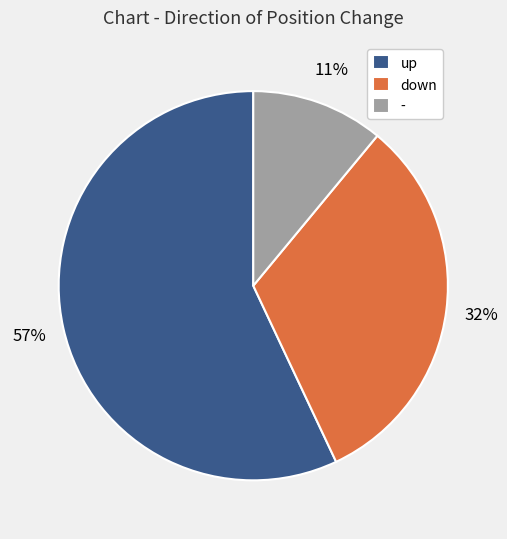

What is the largest slice in the pie chart?

up